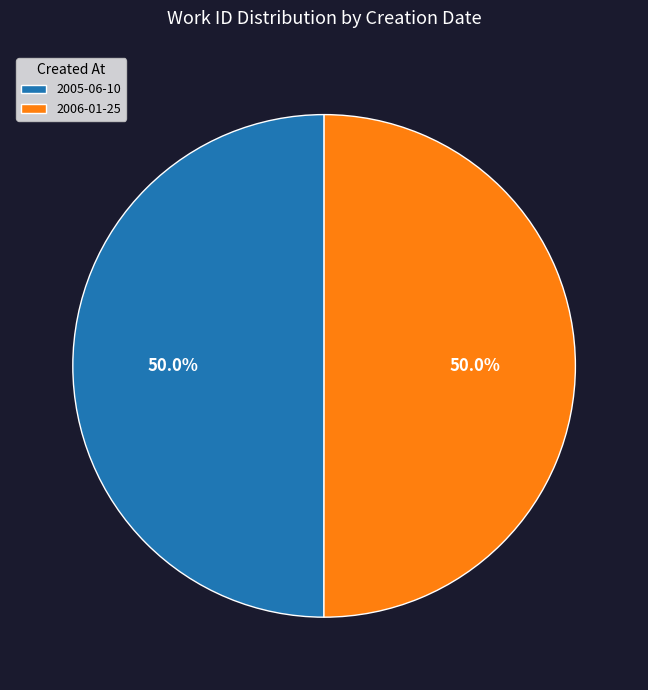

What percentage is NOT represented by 2006-01-25?

50.0%